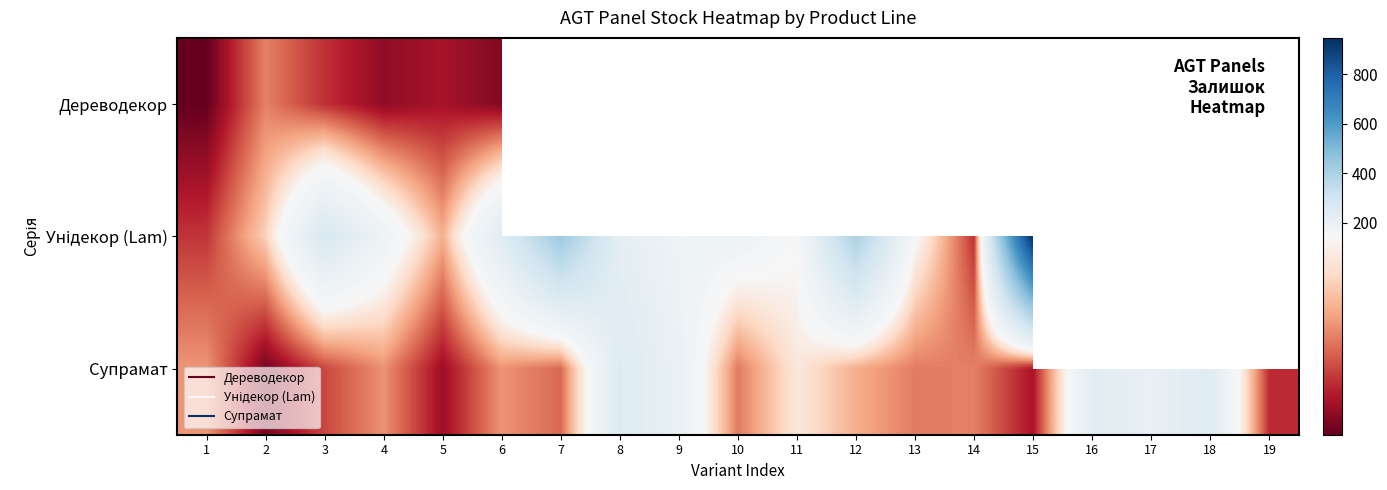

True or false: Дереводекор has a value of 73.0 at 2.

True